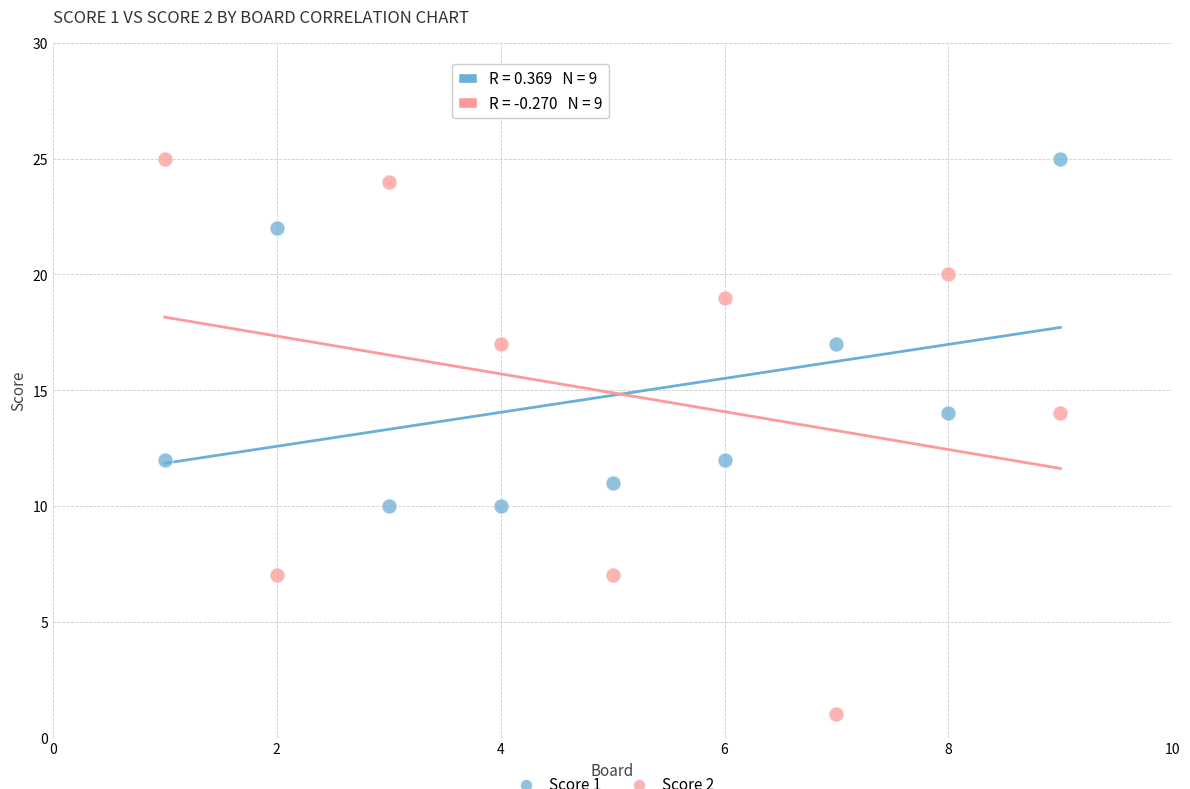

Across all data points, what is the range of X values (max minus min)?

8